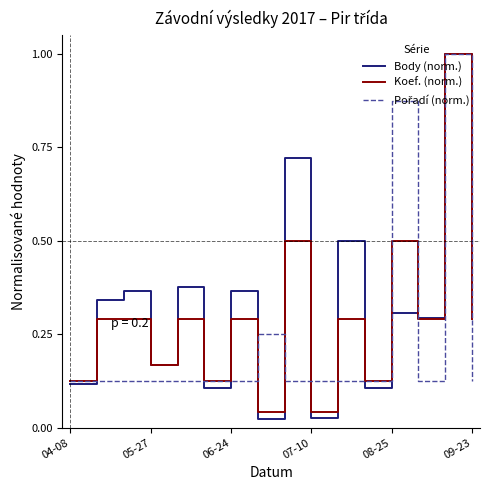

Does the chart display data point markers on the line(s)?

No